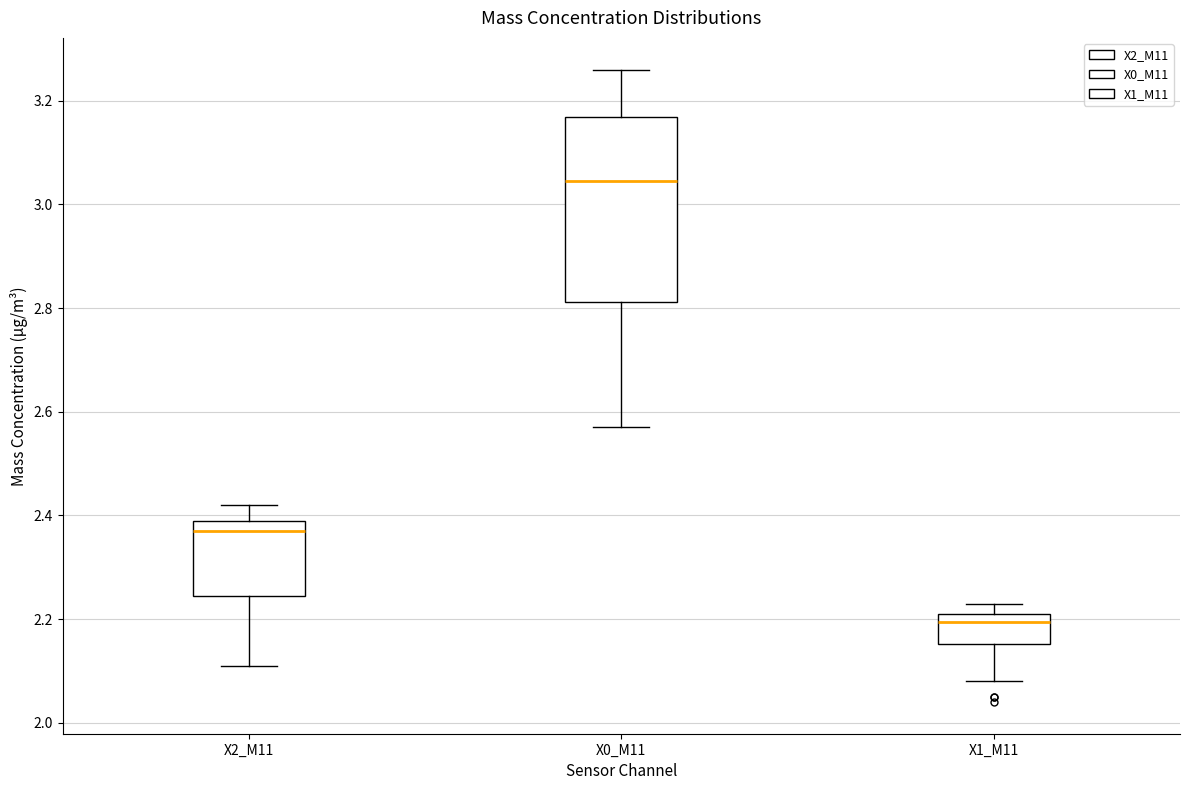

Reading left to right, transcribe this box plot: for each box, give where its median line is, the range the box spans, and where its two whiskers end, as read against the y-axis. The values are not printed on the chart, so give them approximately, as read against the axis.

X2_M11: median 2.38, box 2.24 to 2.40, whiskers 2.12 to 2.42
X0_M11: median 3.04, box 2.82 to 3.16, whiskers 2.58 to 3.26
X1_M11: median 2.20, box 2.16 to 2.22, whiskers 2.08 to 2.24